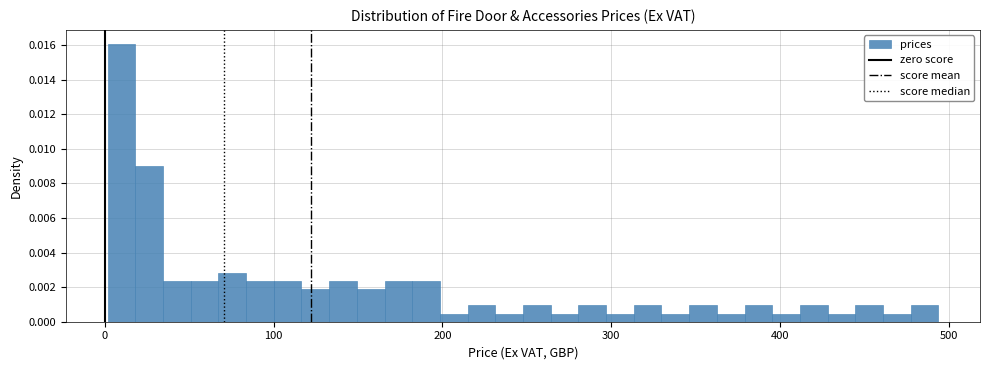

Around what value on the x-axis is the tallest bar? Give the approximate position of its centre, as read against the axis.

10